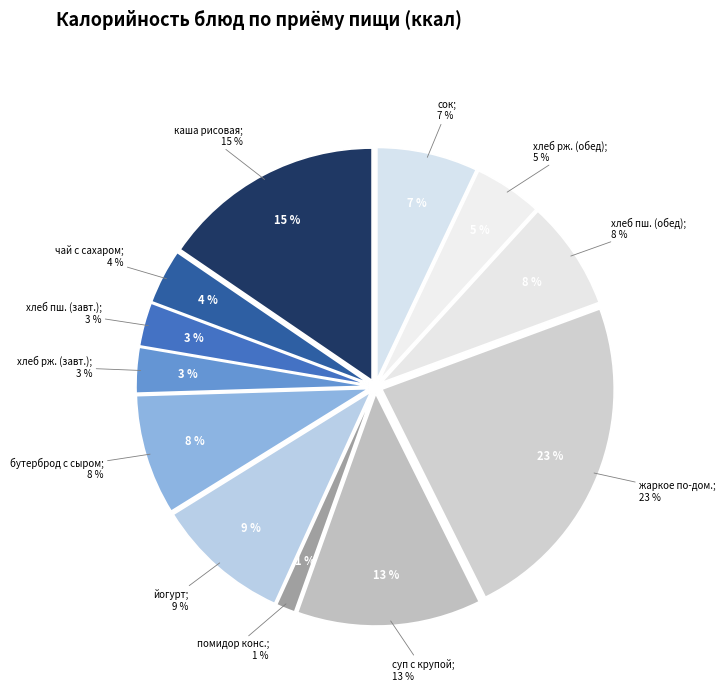

Which category has the smallest portion of the pie?

помидор консервированный